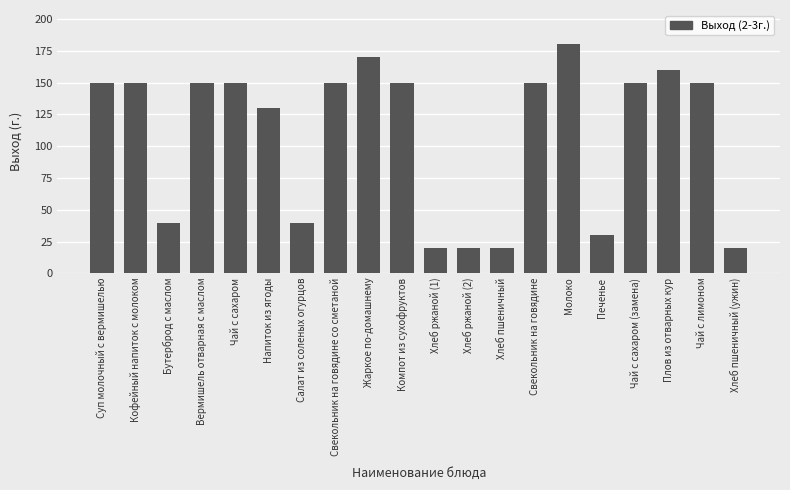

Which has a higher value, Бутерброд с маслом or Компот из сухофруктов?

Компот из сухофруктов